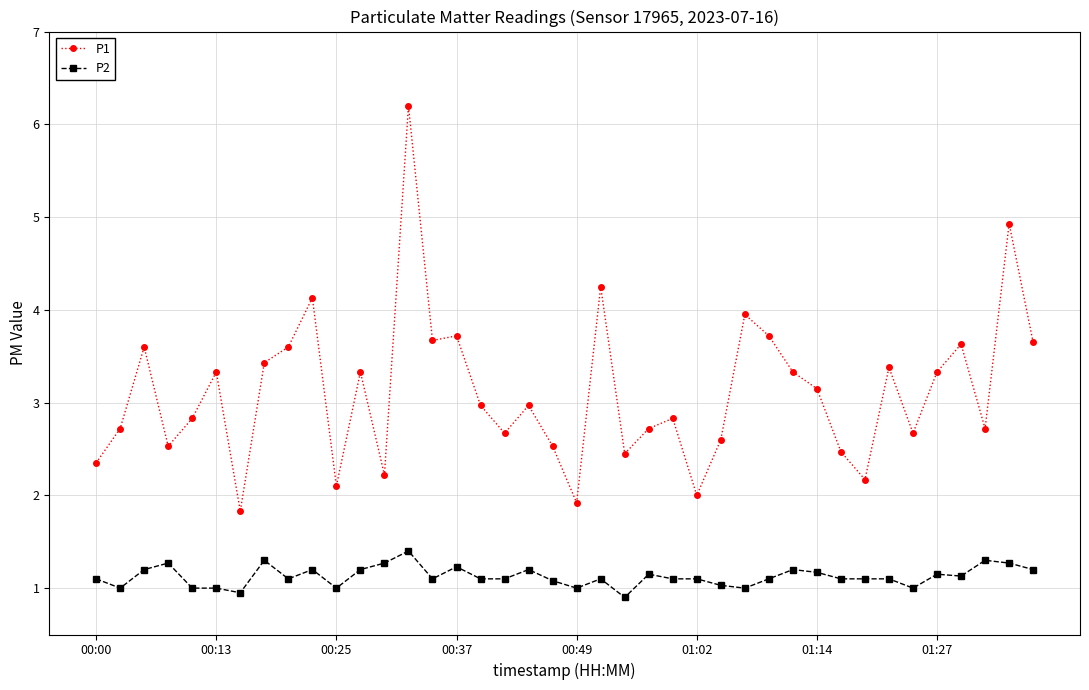

True or false: P2 and P1 intersect in this chart.

False